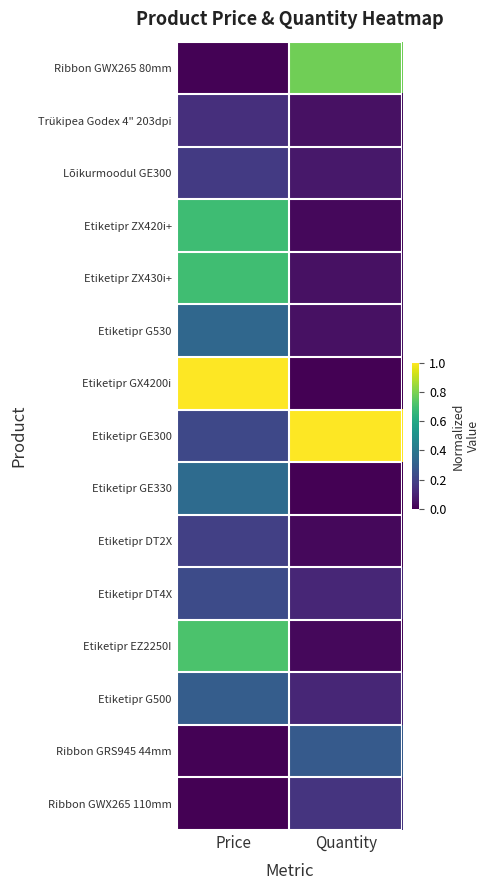

At which category is the sum across all series the highest?

Price